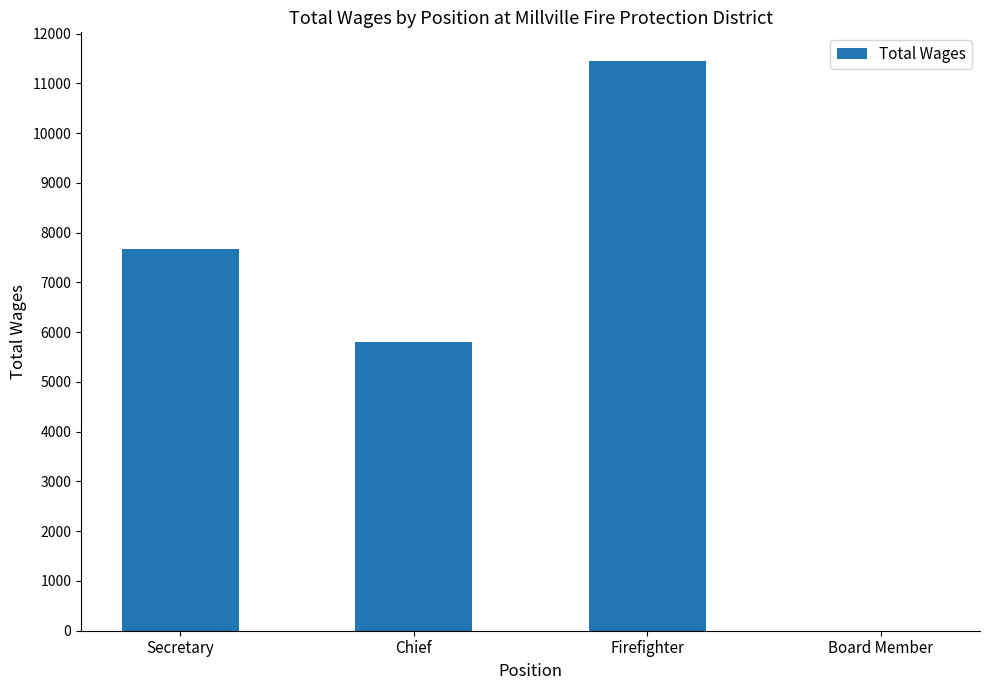

What is the sum of all values?

24932